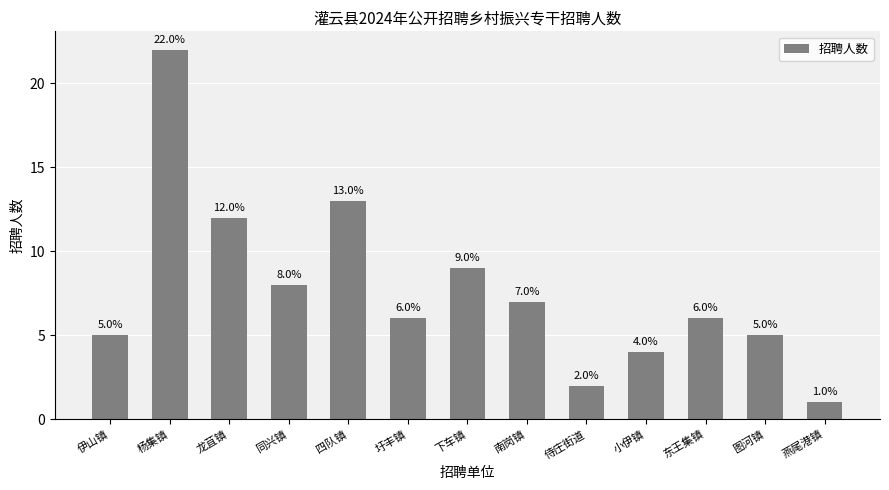

How many bars are there in total?

13